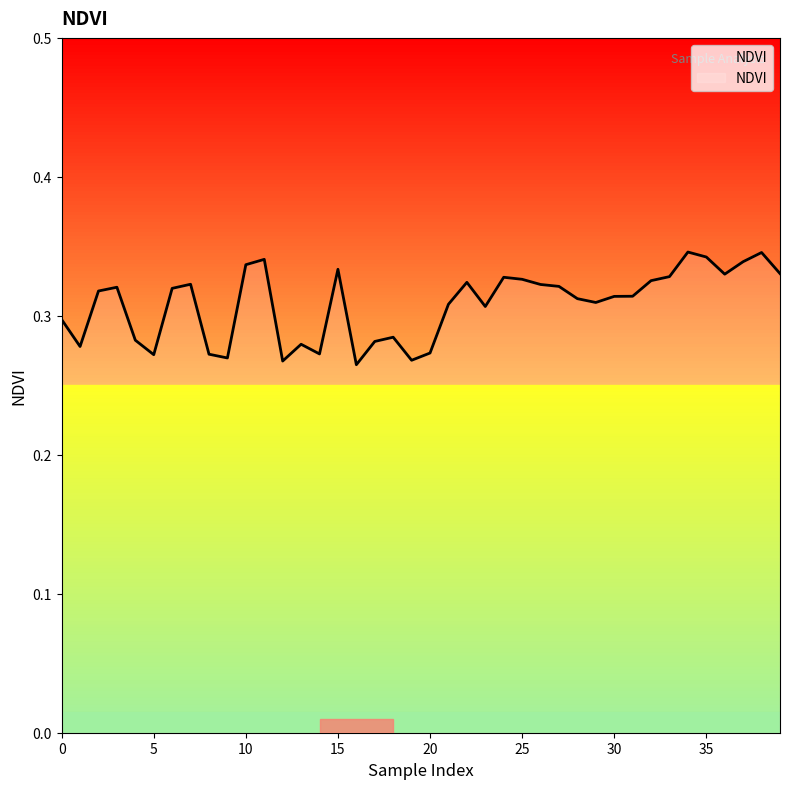

Does the chart display data point markers on the line(s)?

No